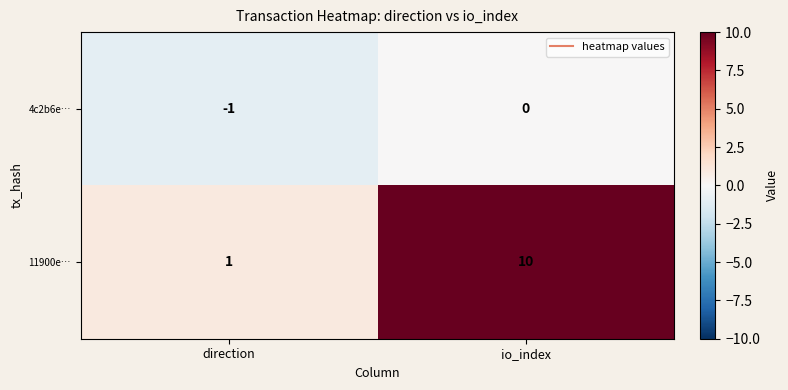

Reading left to right, transcribe all the data shown in this chart.

4c2b6e…: -1	0
11900e…: 1	10